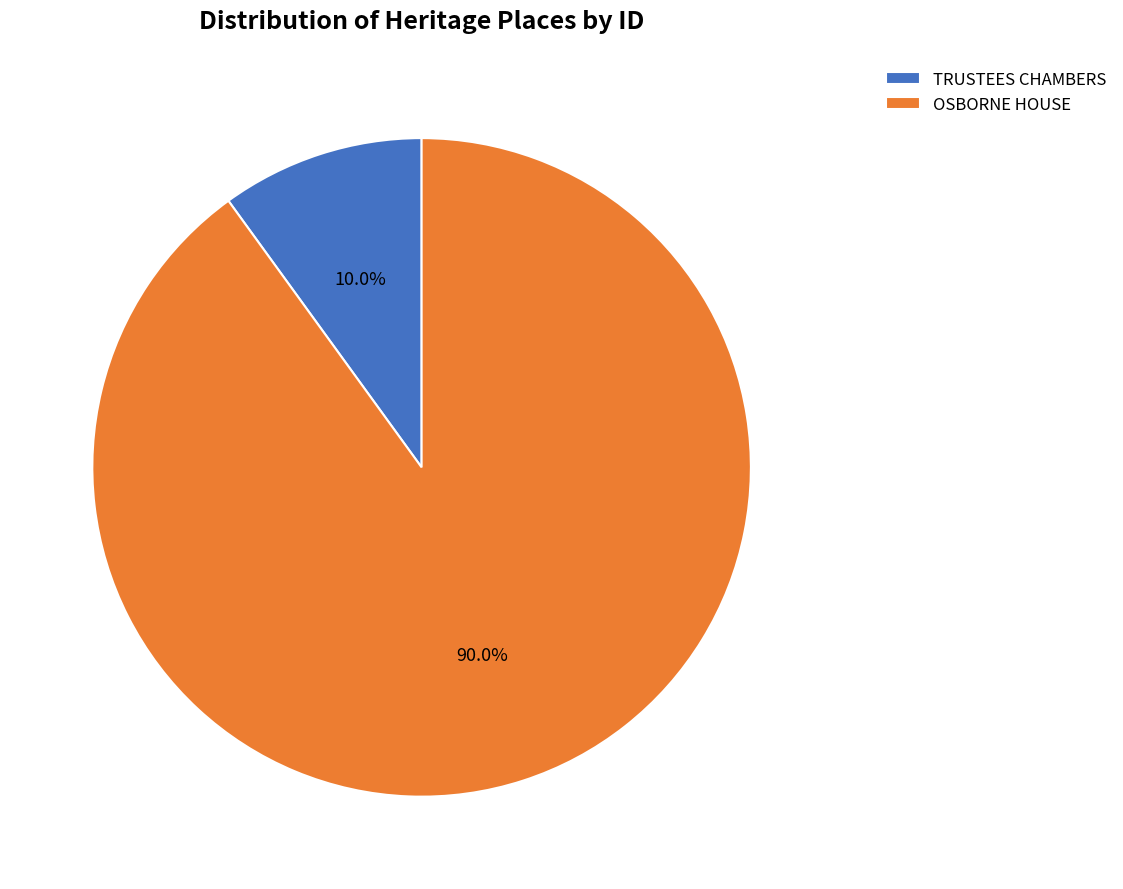

True or false: OSBORNE HOUSE accounts for 85% of the total.

False